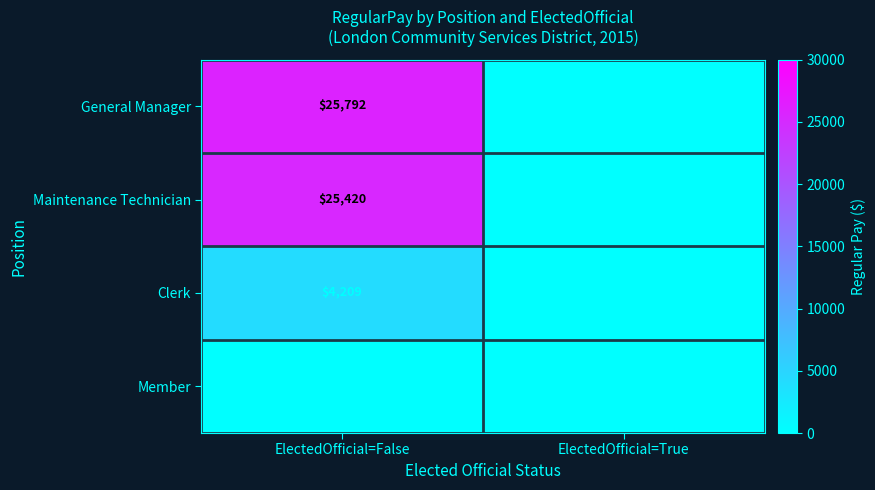

What is the spread (max minus min) of values at ElectedOfficial=False?

25792